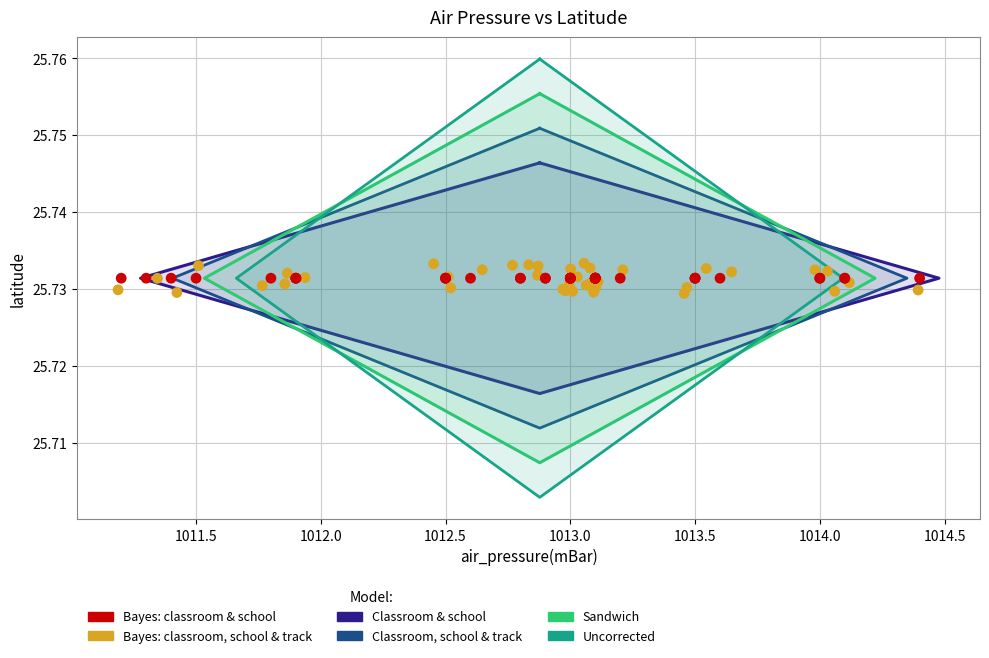

Which series reaches the maximum Y coordinate?

Bayes: classroom, school & track